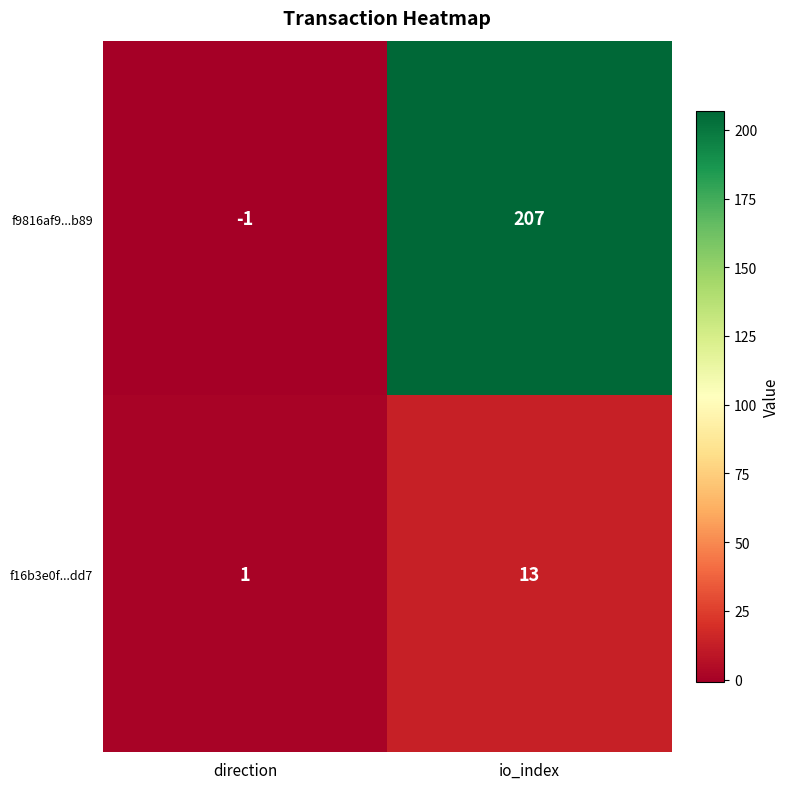

At which category is the sum across all series the highest?

io_index